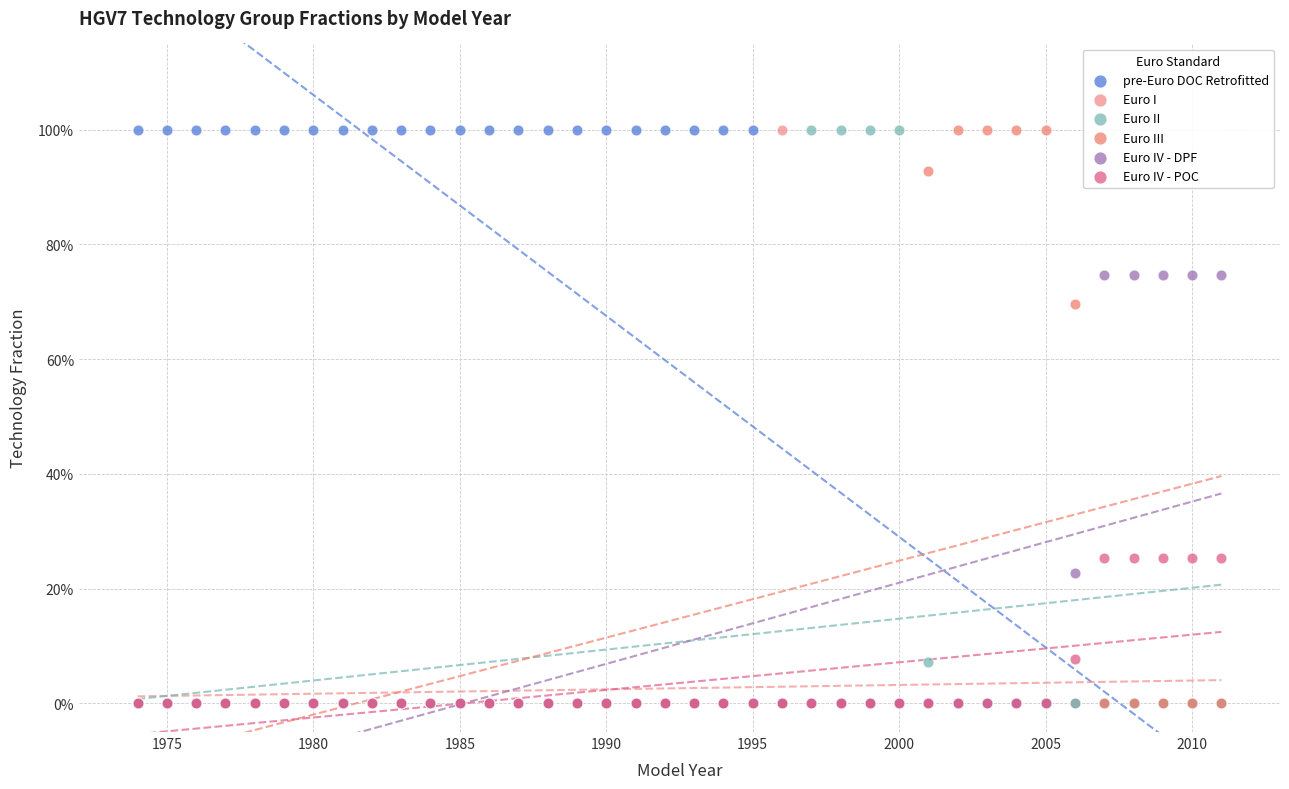

What are all the series names shown in the legend?

pre-Euro DOC Retrofitted, Euro I, Euro II, Euro III, Euro IV - DPF, Euro IV - POC